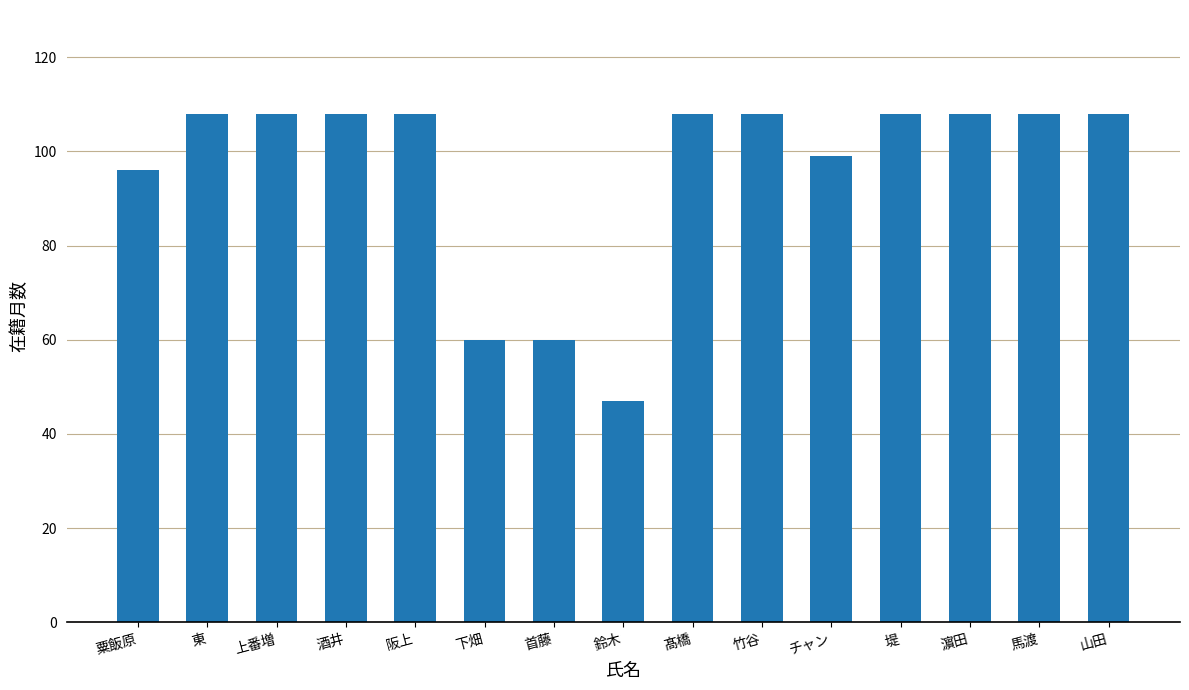

What is the change in value from 下畑 to 竹谷?

+48